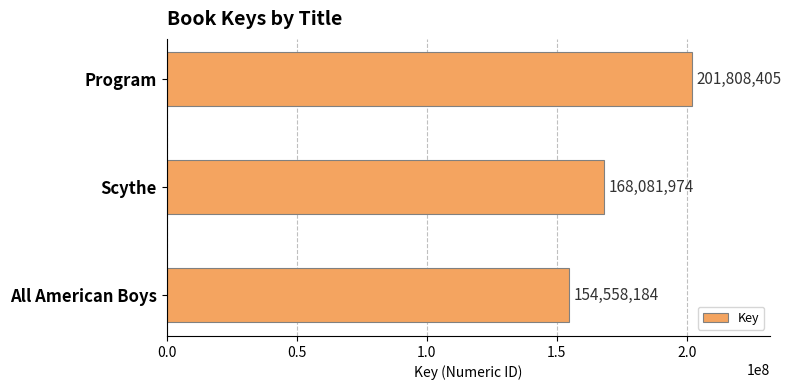

How many values are between 154558184 and 201808405?

3